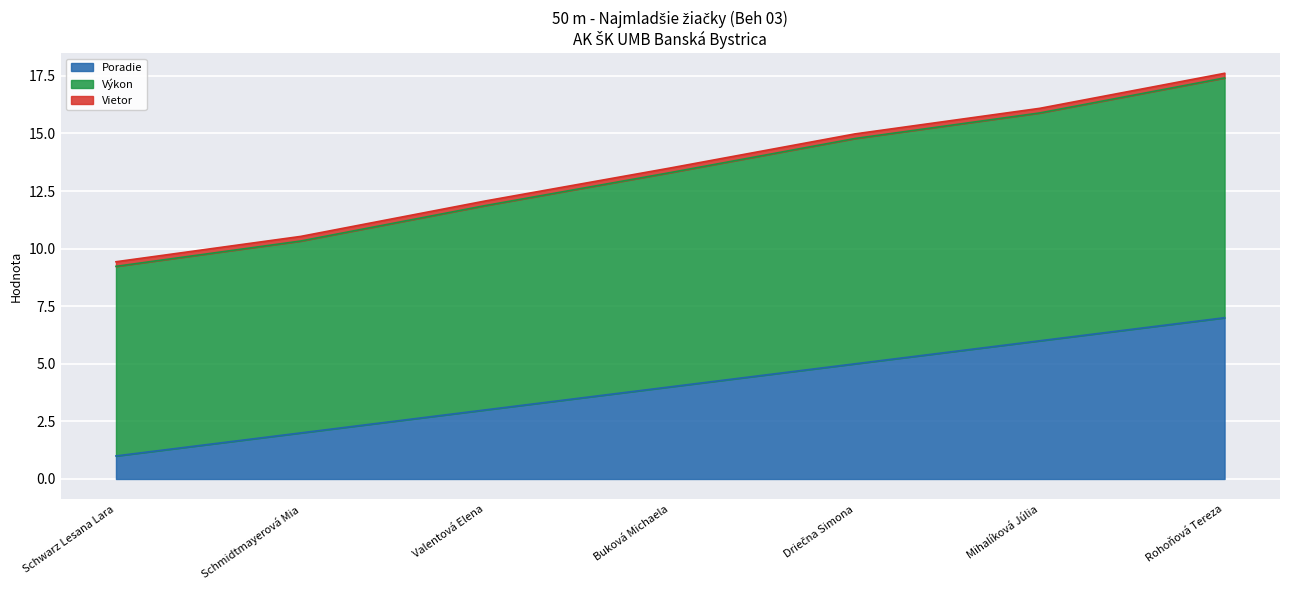

True or false: Poradie and Výkon intersect in this chart.

False